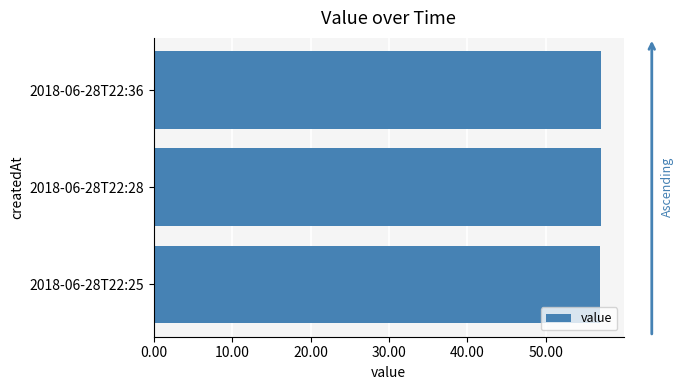

What is the sum of the values at 2018-06-28T22:25 and 2018-06-28T22:36?

114.1